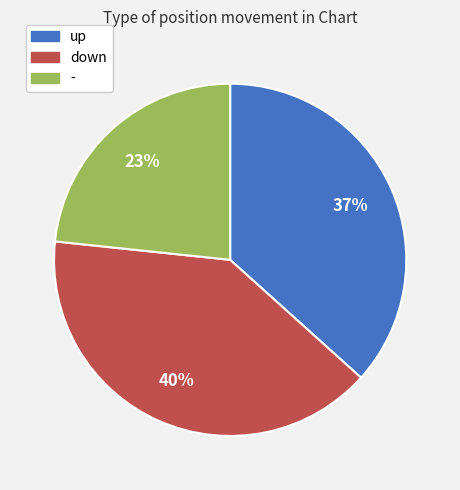

How many segments does this pie chart have?

3